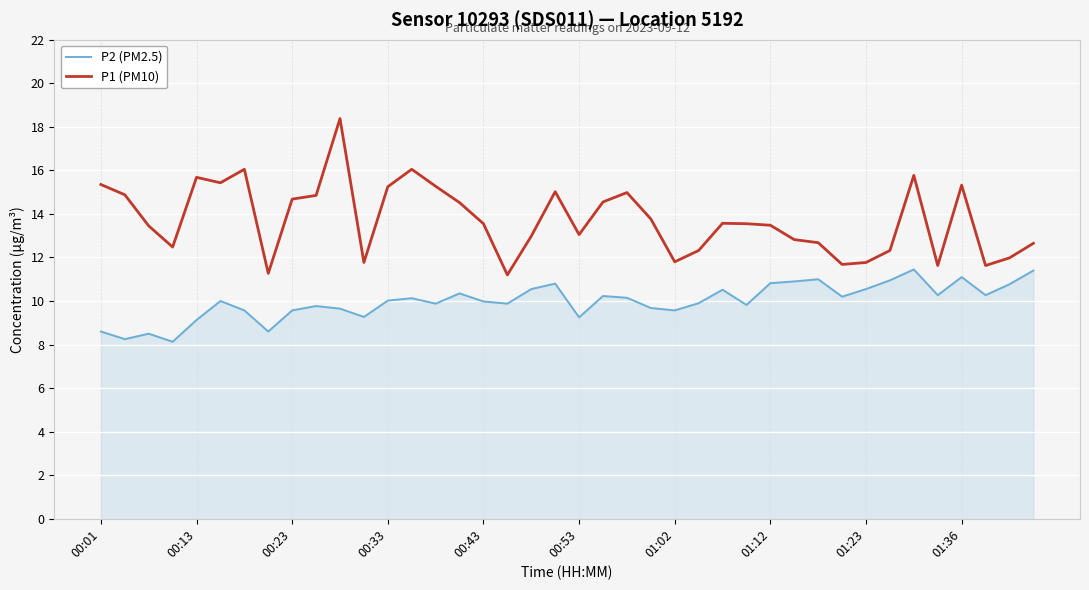

Which series has the widest spread of values?

P1 (PM10)